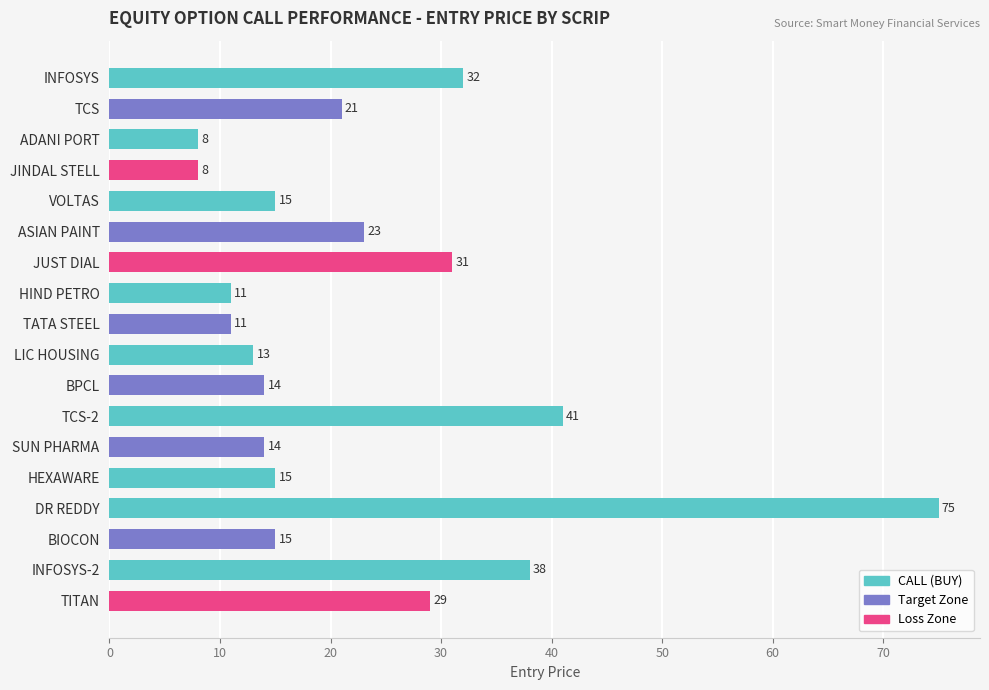

What position from the bottom is VOLTAS?

14